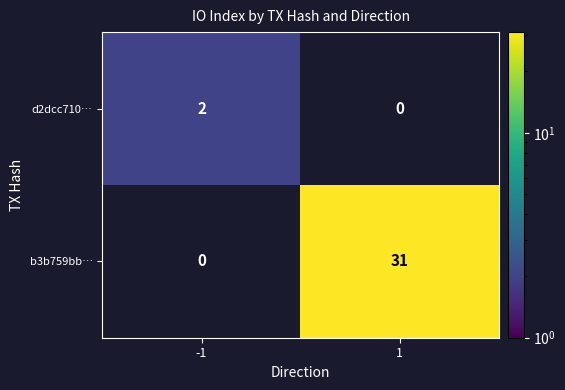

True or false: b3b759bb… has a value of 31 at 1.

True